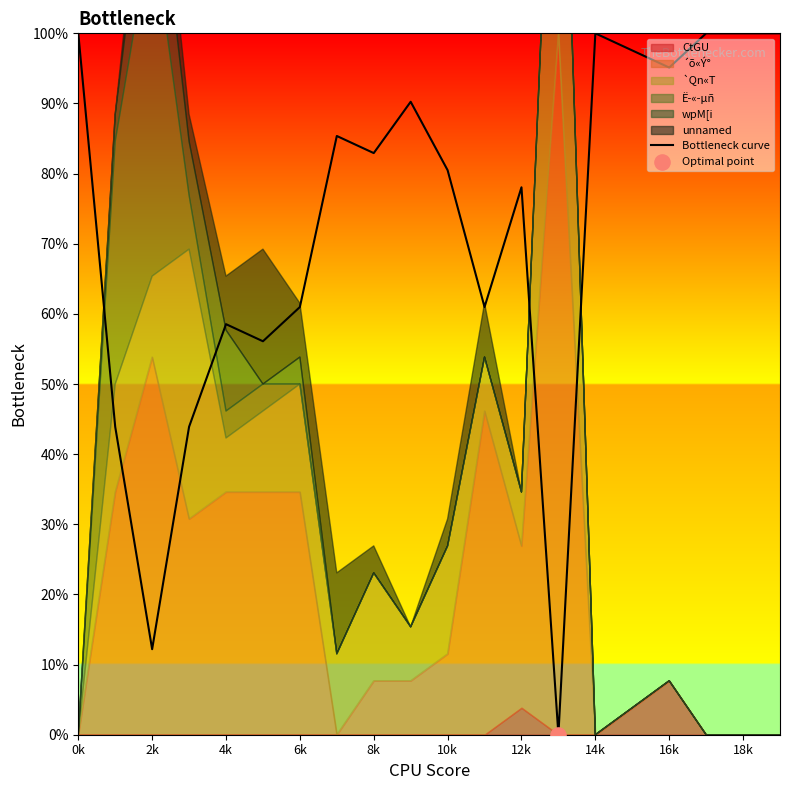

The value of Bottleneck curve at 14k is 100.0. True or false?

True